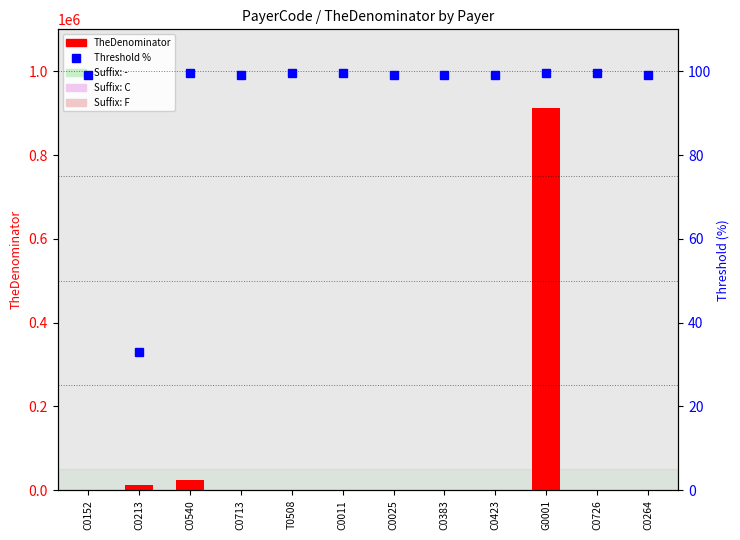

At which category does the chart reach its minimum across all series?

C0152